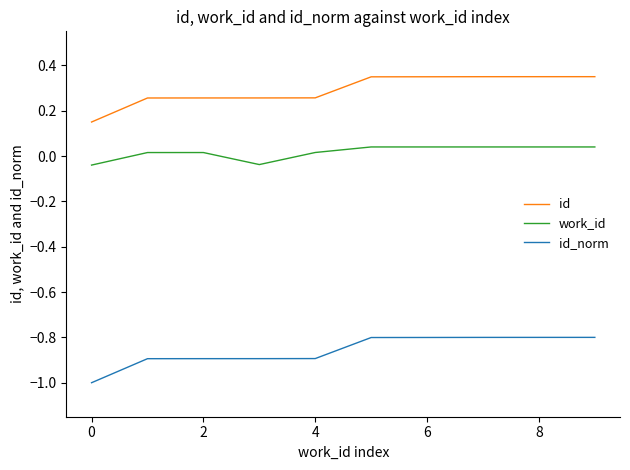

What is the minimum value shown in the chart?

-1.0